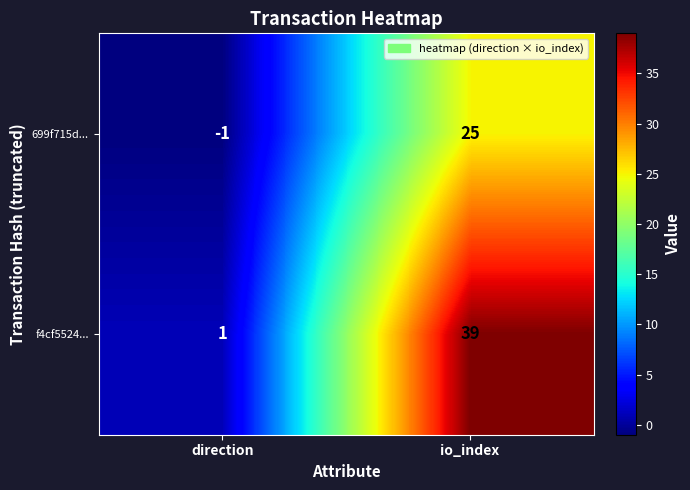

How many series are shown in this chart?

2